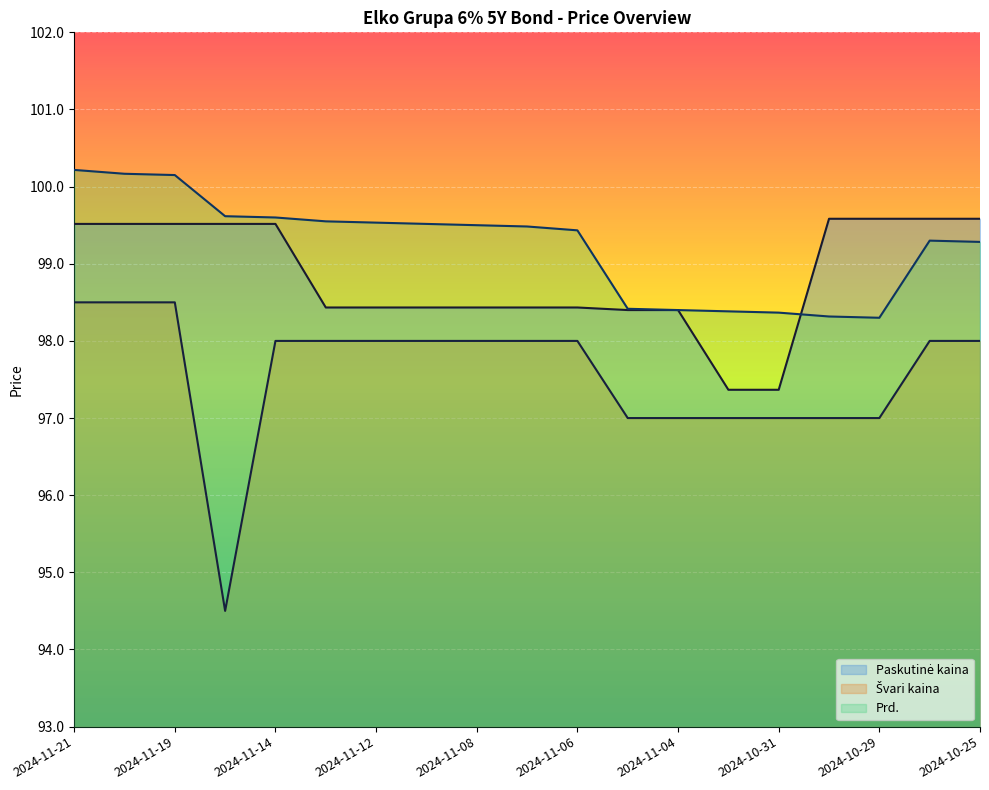

The value of Švari kaina at 2024-11-21 is 156.6. True or false?

False